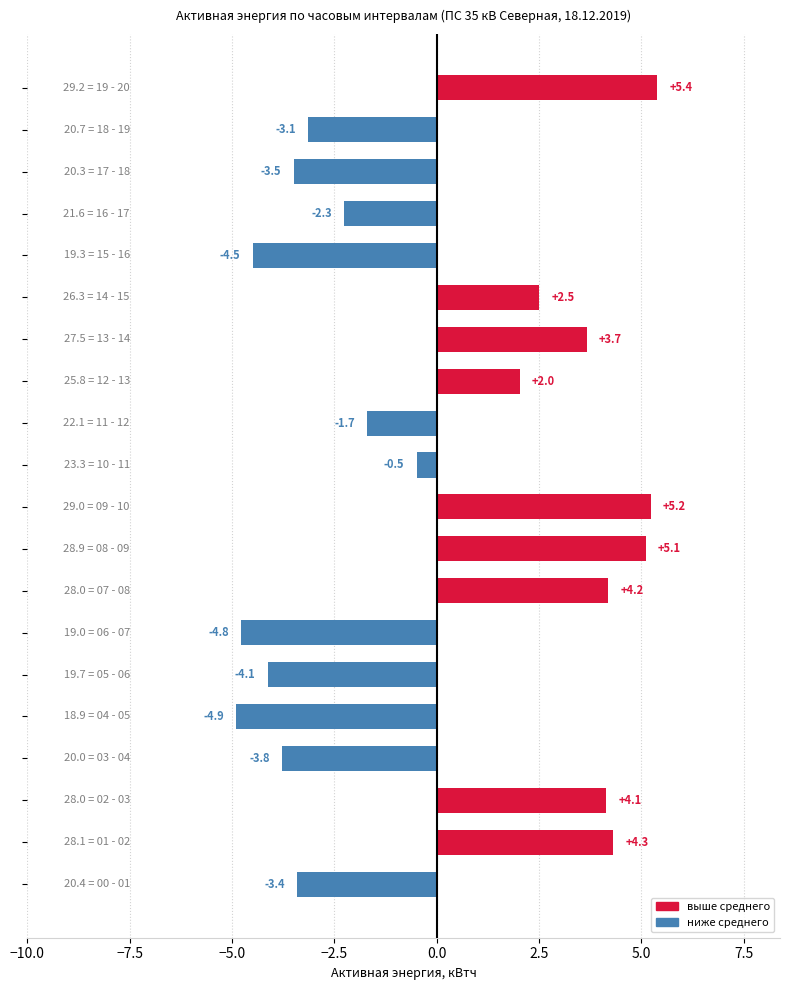

How many series are shown in this chart?

1